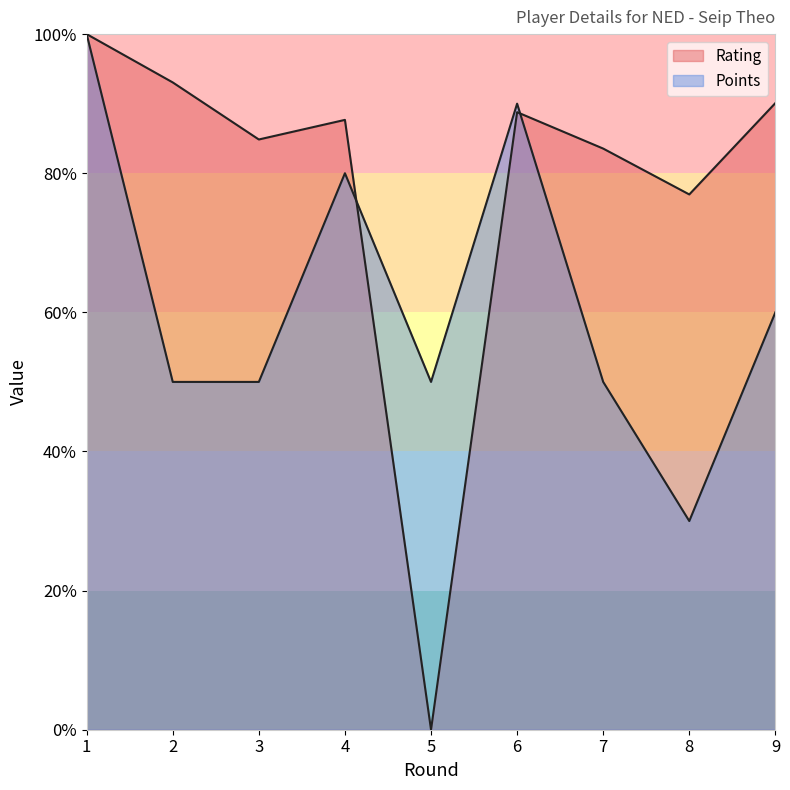

The Rating series shows 35.9 at 1. True or false?

False